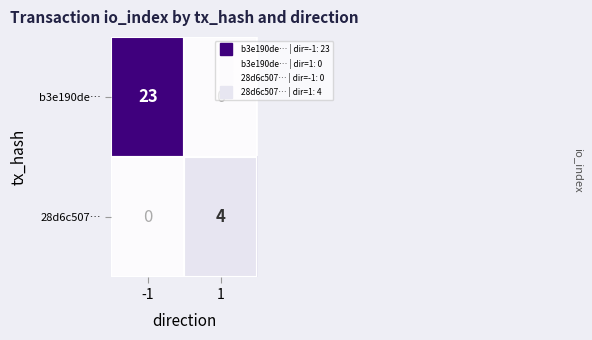

What is the difference between the highest and lowest values at -1?

23